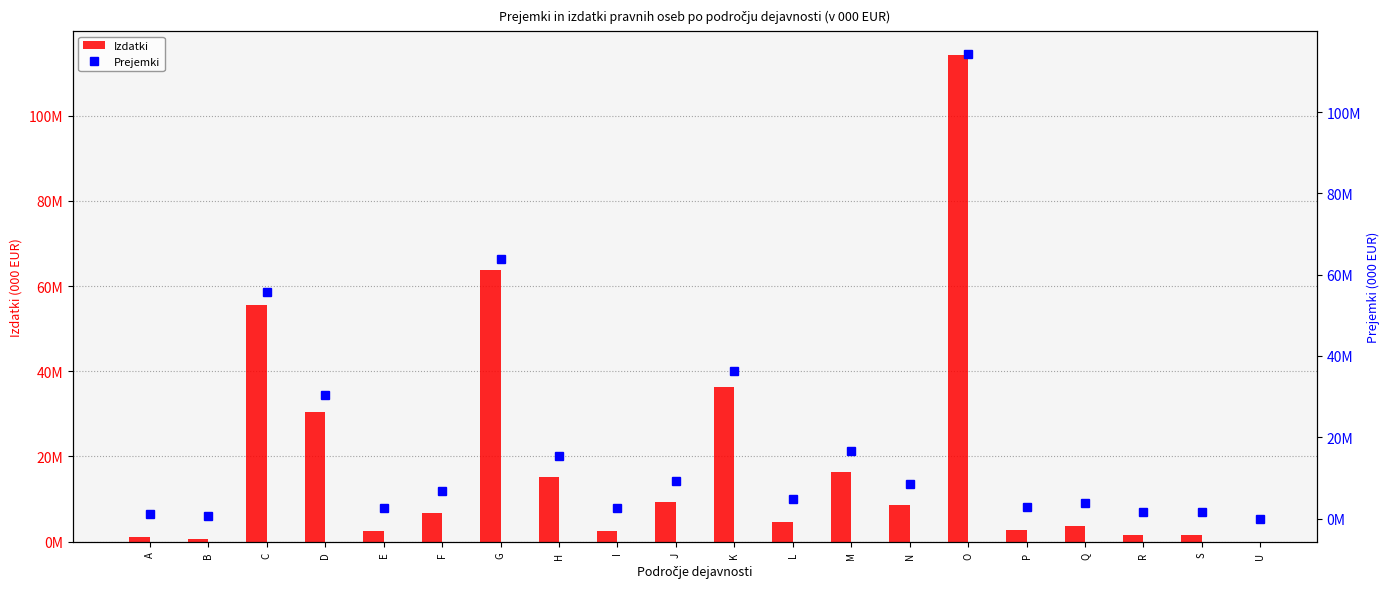

Are the bars horizontal?

No